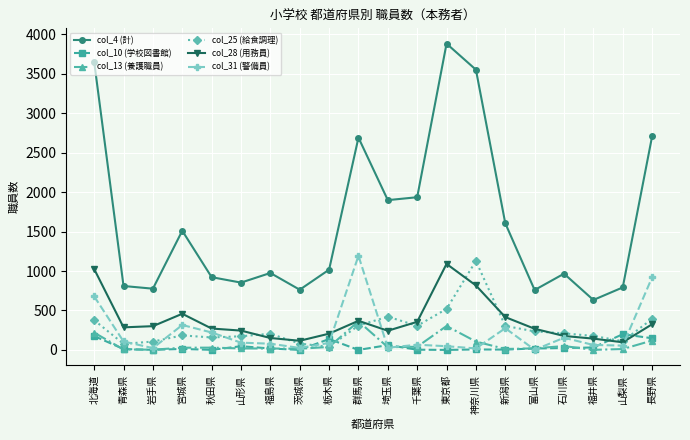

Where does the col_31 (警備員) series first go above 89?

北海道